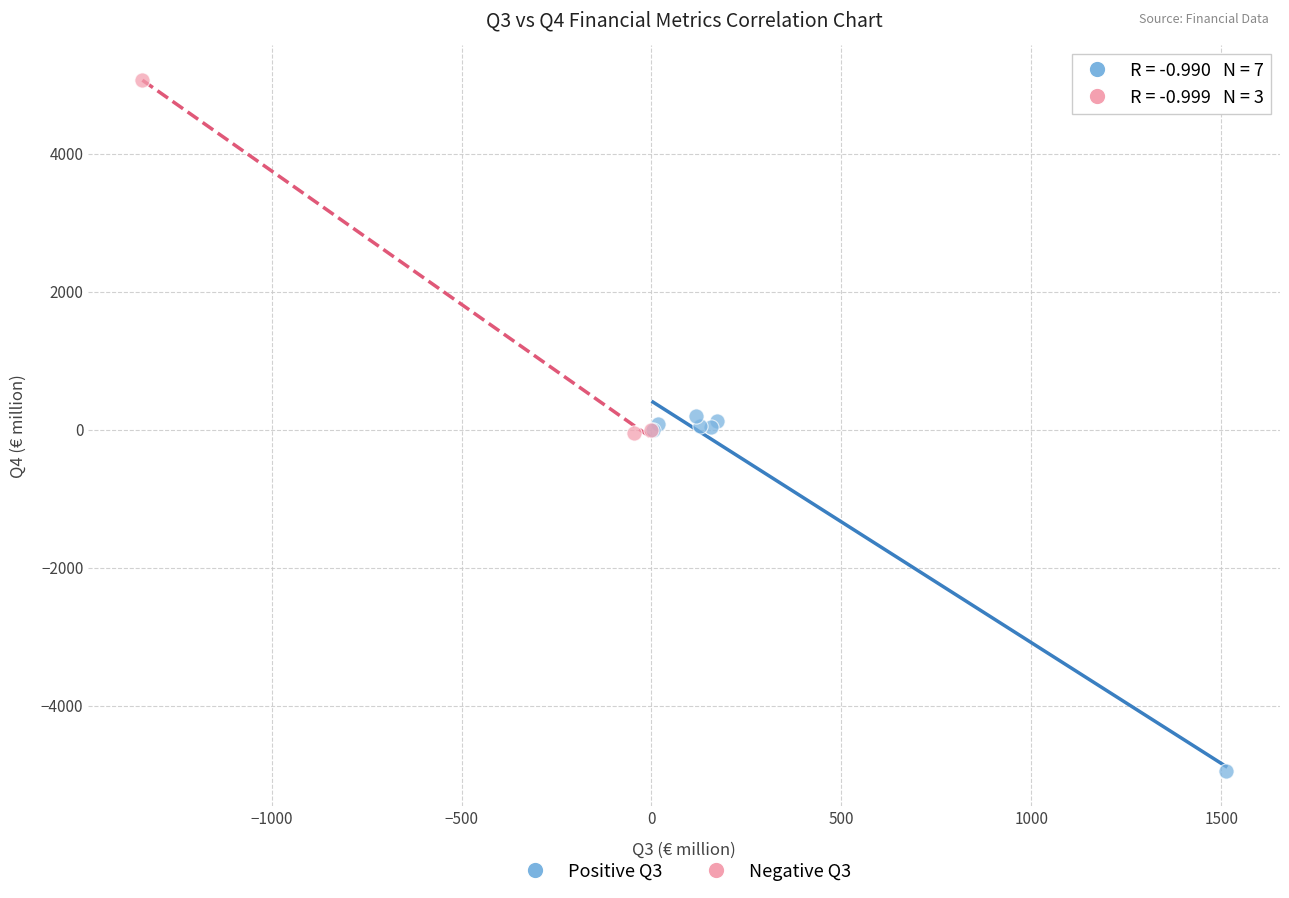

Which series reaches the minimum Y coordinate?

Positive Q3